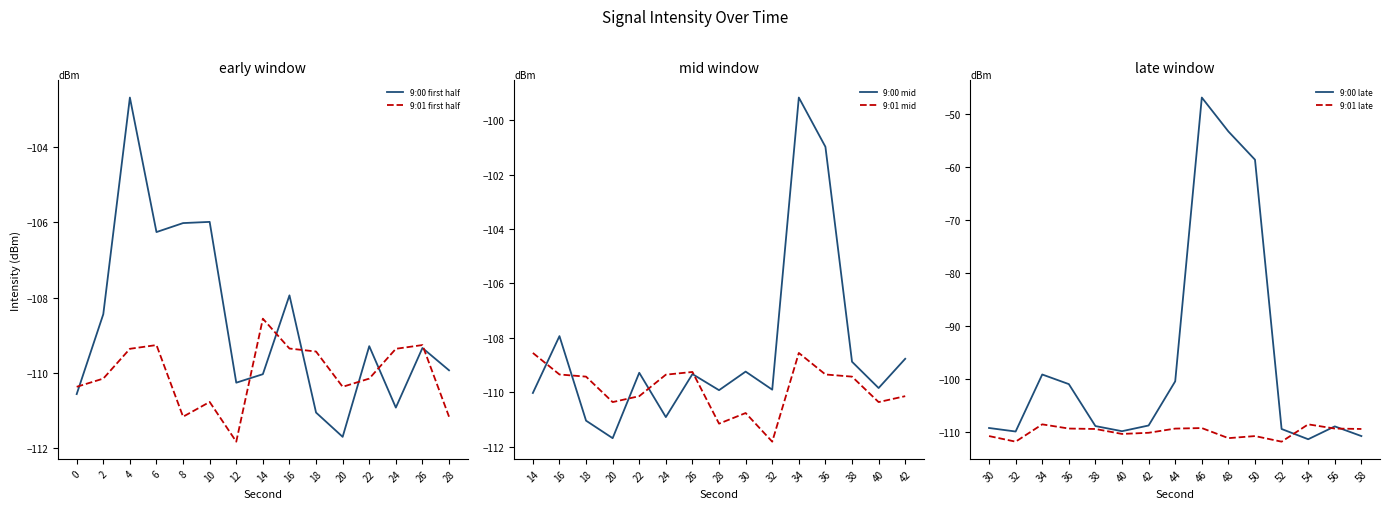

Which category has the lowest value in the 9:01 first half series?

12